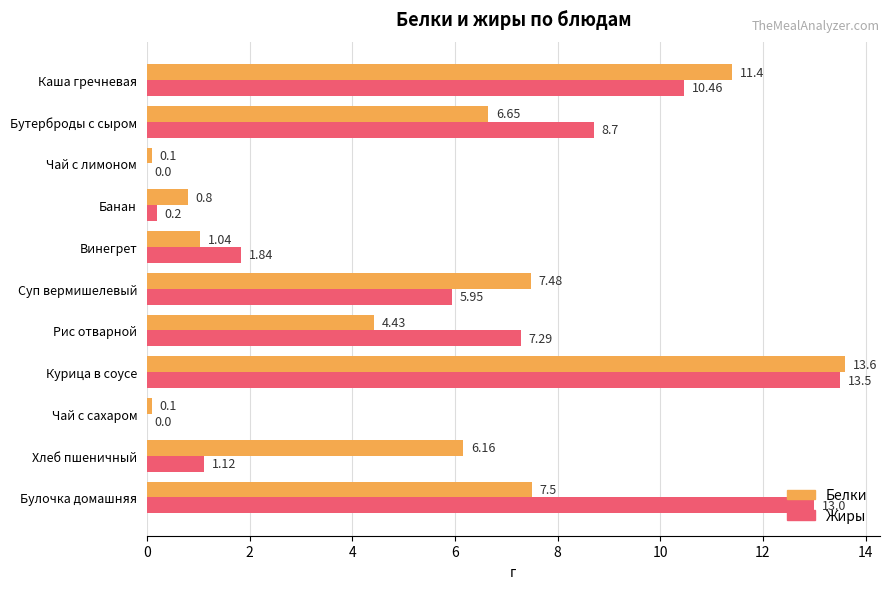

What is the sum of the Белки values at Суп вермишелевый and Винегрет?

8.5